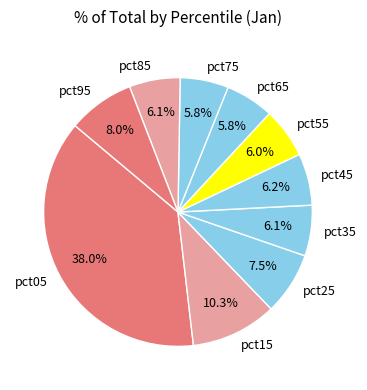

Combined, do pct25 and pct65 account for over 50%?

No